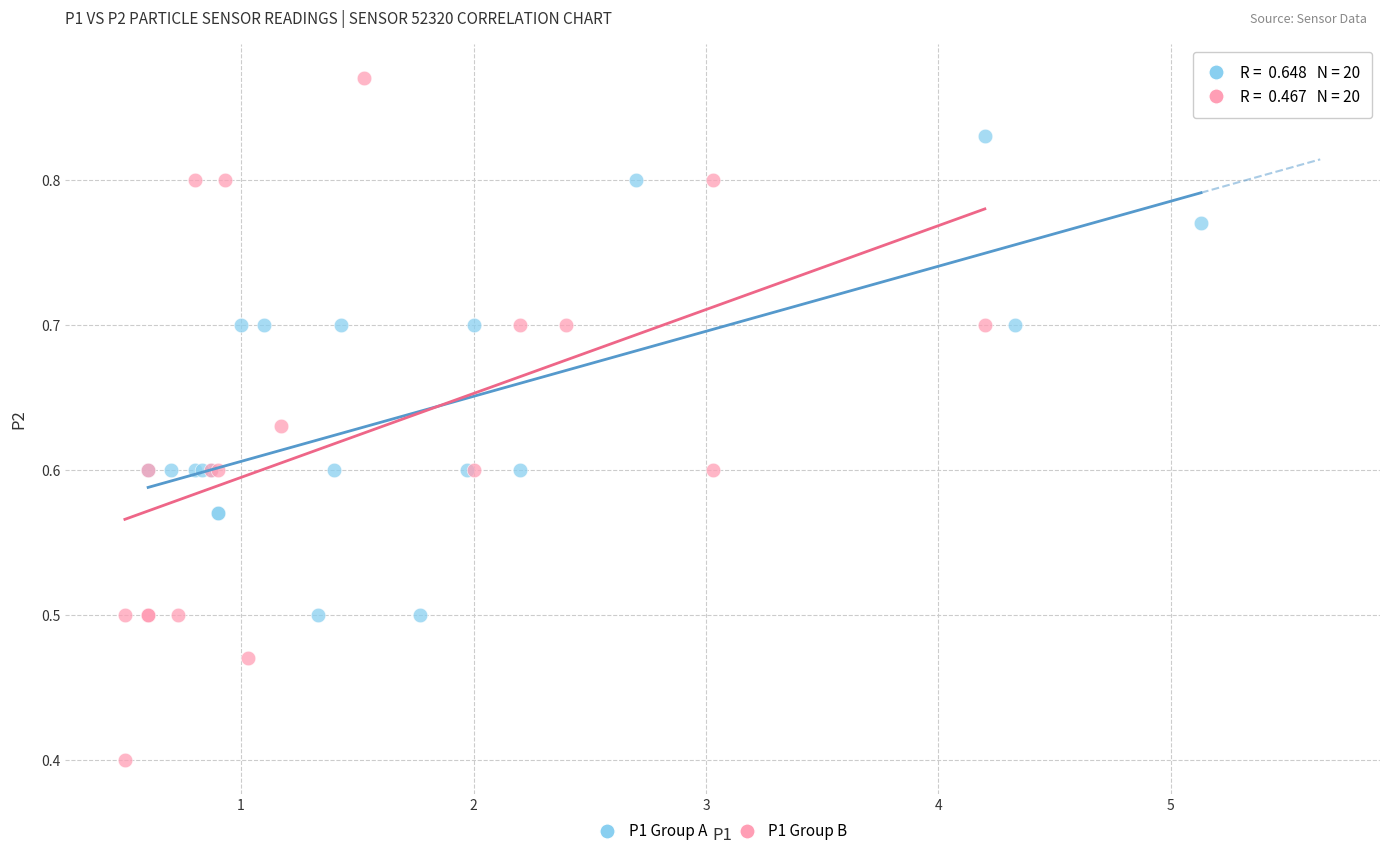

Which series has the widest spread of Y values?

P1 Group B